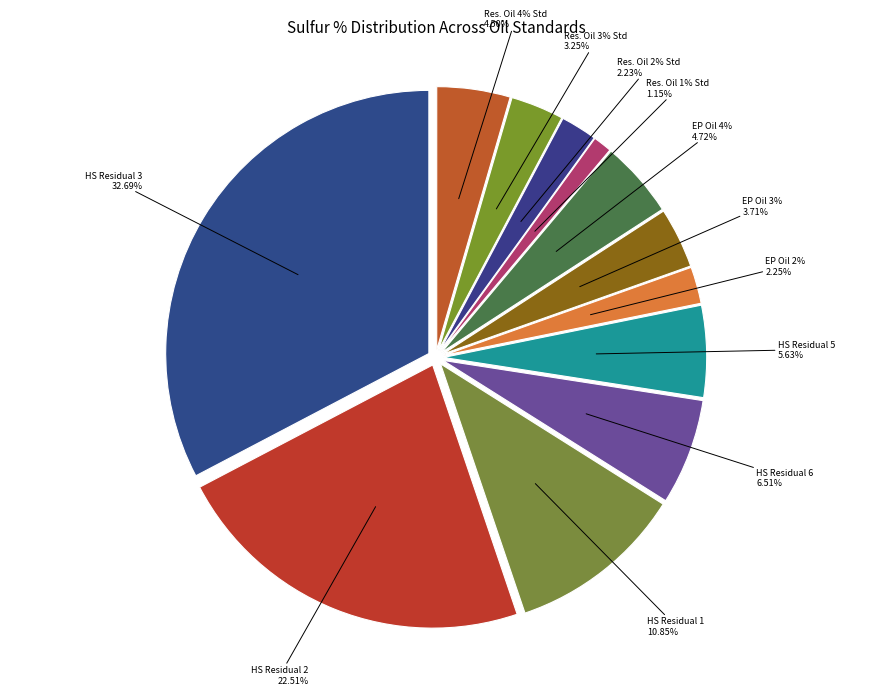

Is there any slice that represents more than half of the pie?

No